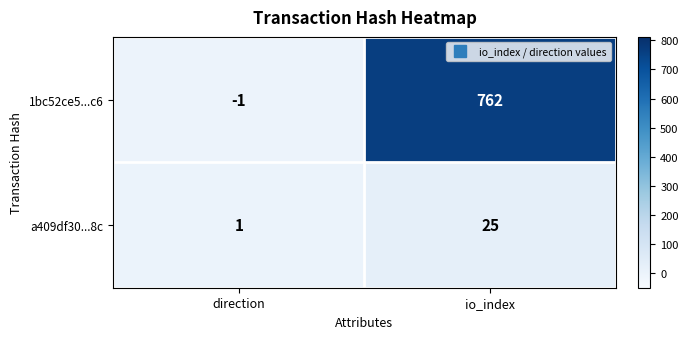

List the series in order of their peak value, highest first.

1bc52ce5...c6, a409df30...8c